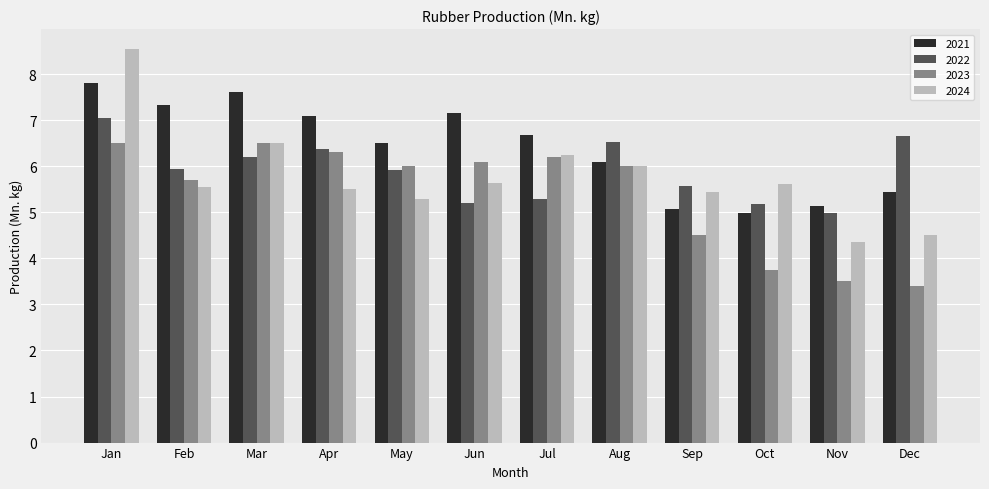

True or false: 2024 has a value of 2.6 at Oct.

False